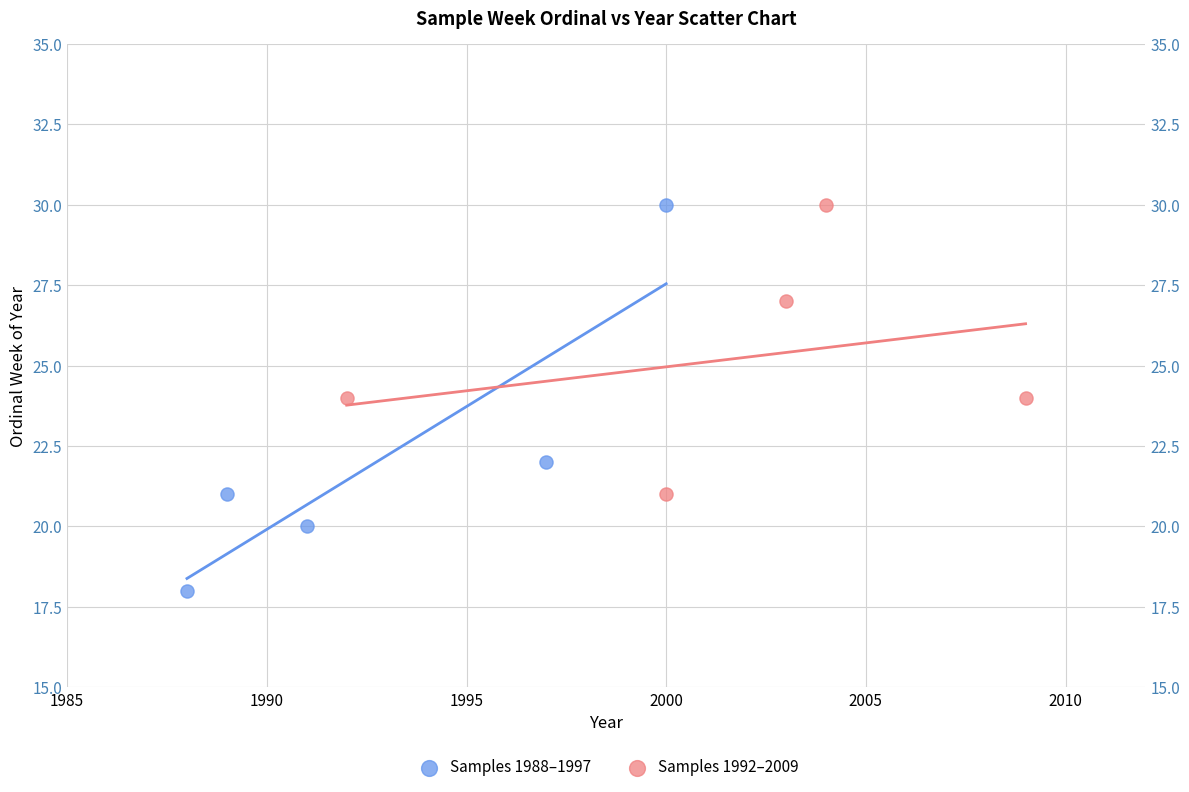

Which series reaches the minimum Y coordinate?

Samples 1988–1997